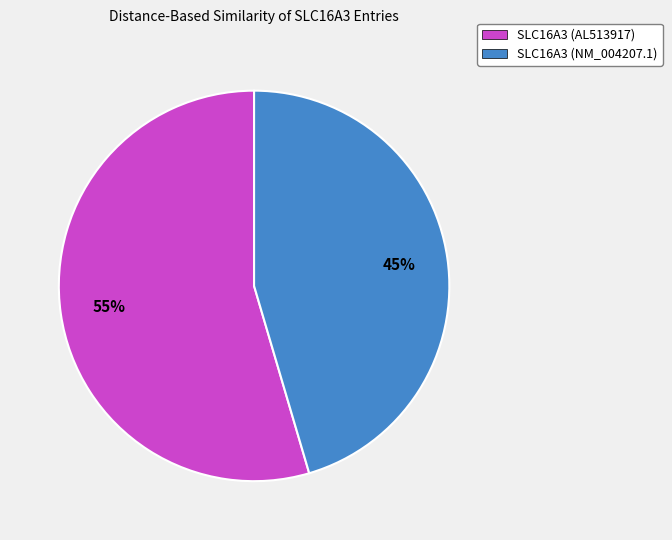

The SLC16A3 (NM_004207.1) slice represents 53% of the pie. True or false?

False